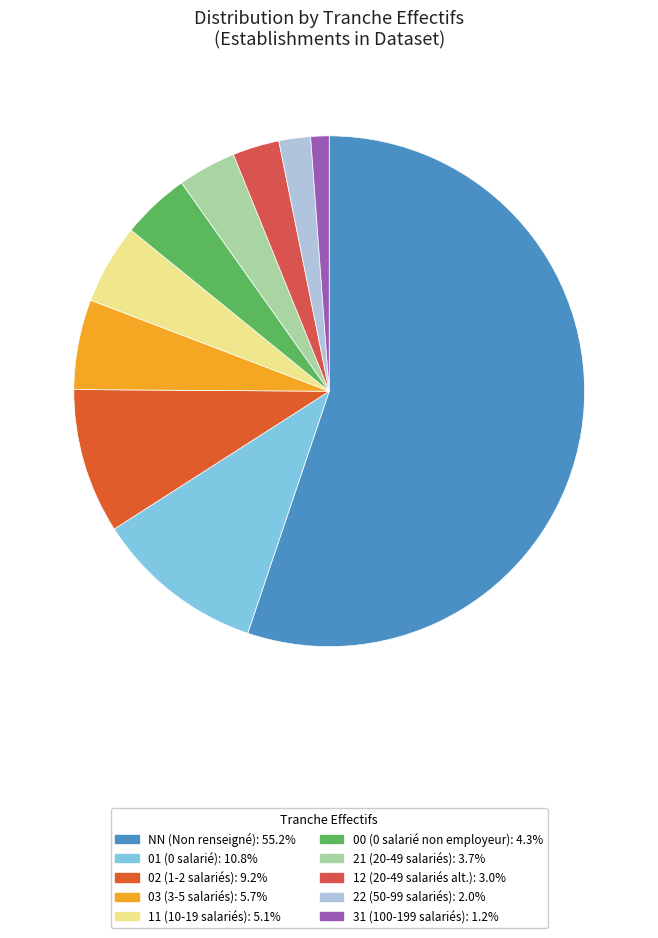

To the nearest percent, what portion does 02 represent?

9%